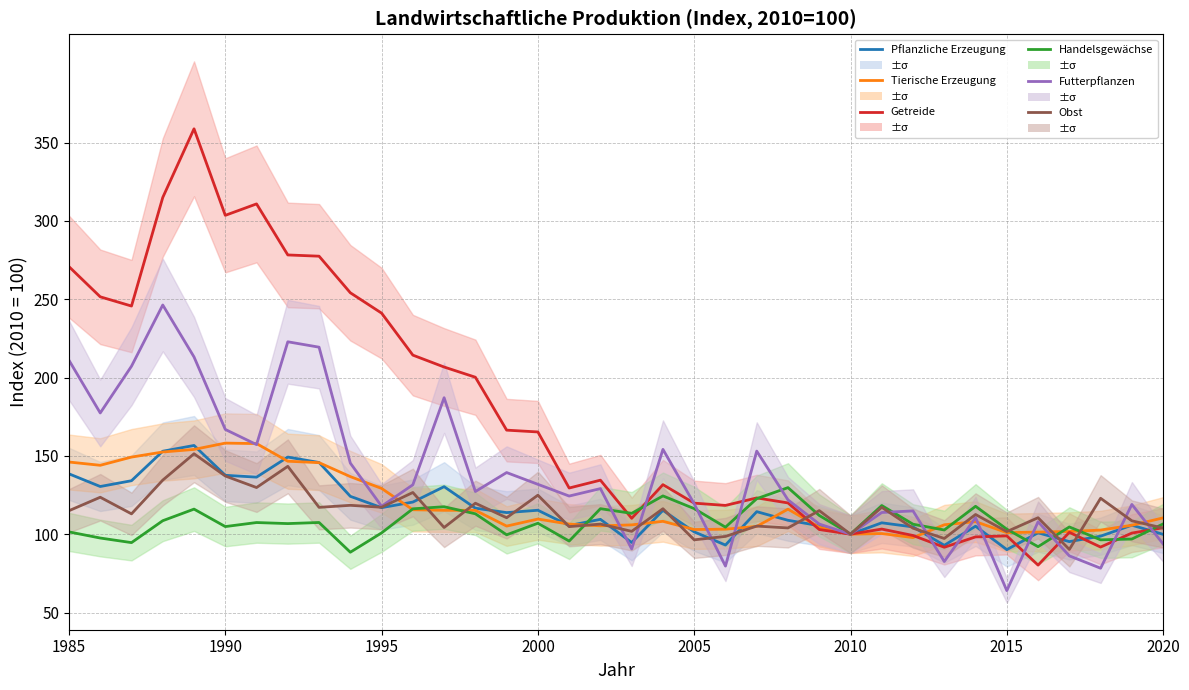

The Tierische Erzeugung series shows 97.8 at 27. True or false?

True